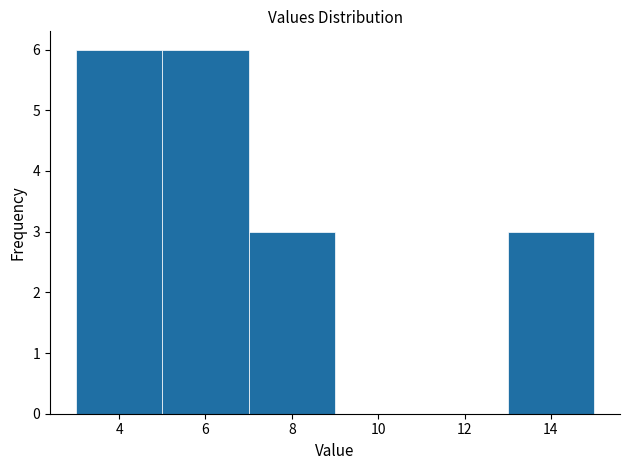

Reading left to right, transcribe this chart: for each bar, give the range it covers on the x-axis and its height. The values are not printed on the chart, so give them approximately, as read against the axis.

3 to 5: 6
5 to 7: 6
7 to 9: 3
9 to 11: 0
11 to 13: 0
13 to 15: 3